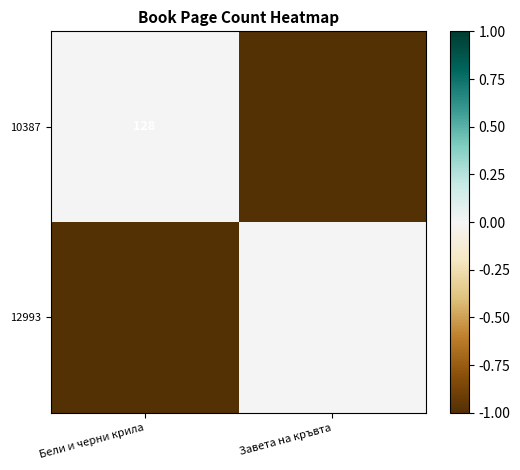

The 10387 series shows 196 at Бели и черни крила. True or false?

False